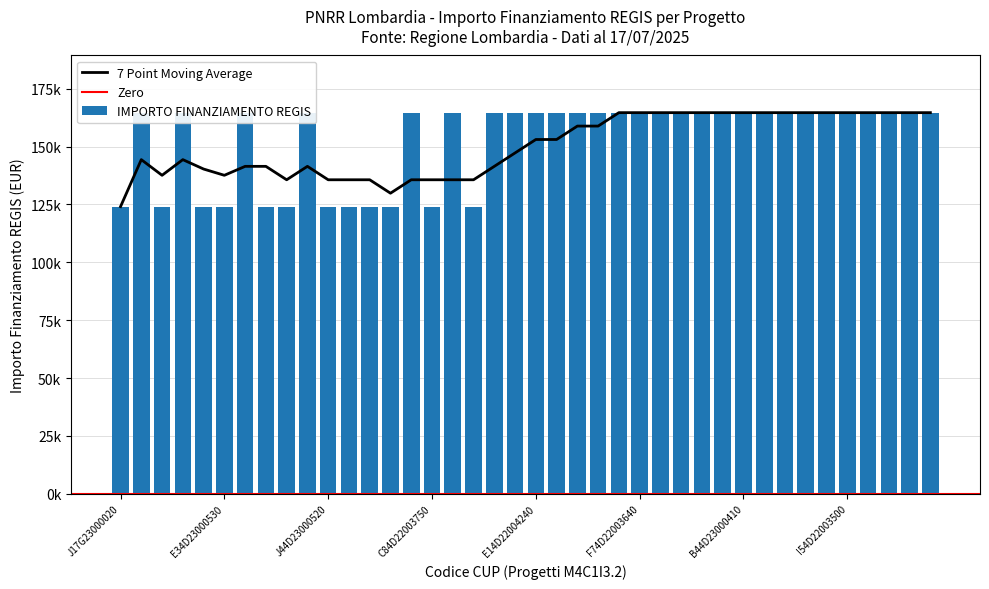

The chart shows a value of 226166.3 at B74D23000450006. True or false?

False